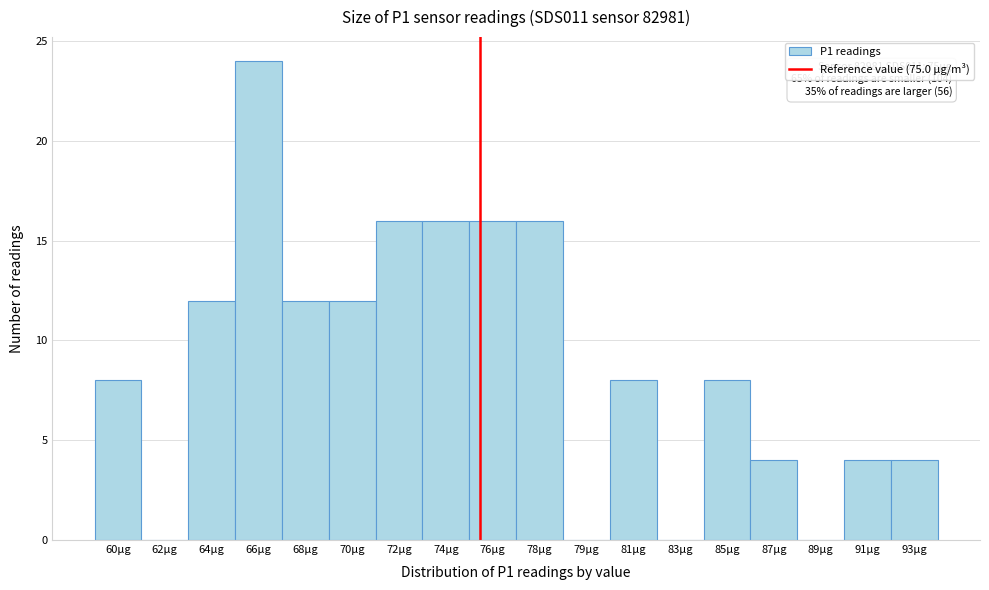

Reading right to left, what are all the values shown in this chart?

93µg=4	91µg=4	89µg=0	87µg=4	85µg=8	83µg=0	81µg=8	79µg=0	78µg=16	76µg=16	74µg=16	72µg=16	70µg=12	68µg=12	66µg=24	64µg=12	62µg=0	60µg=8